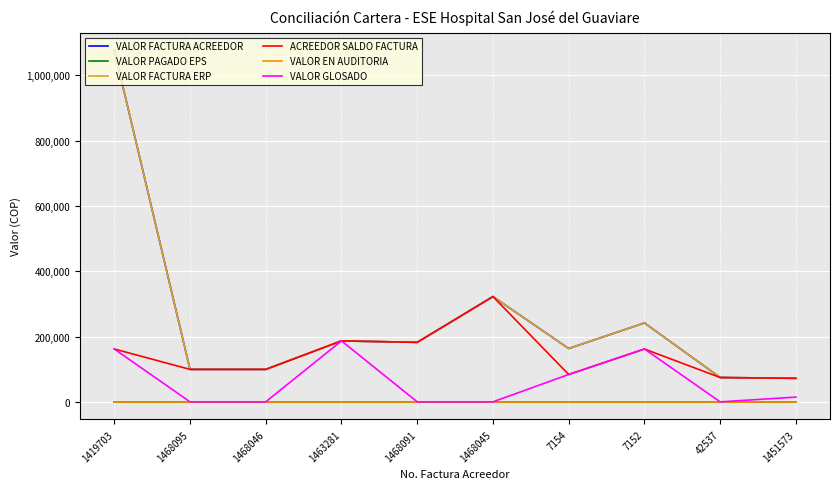

What is the label of the 3rd point from the right?

7152